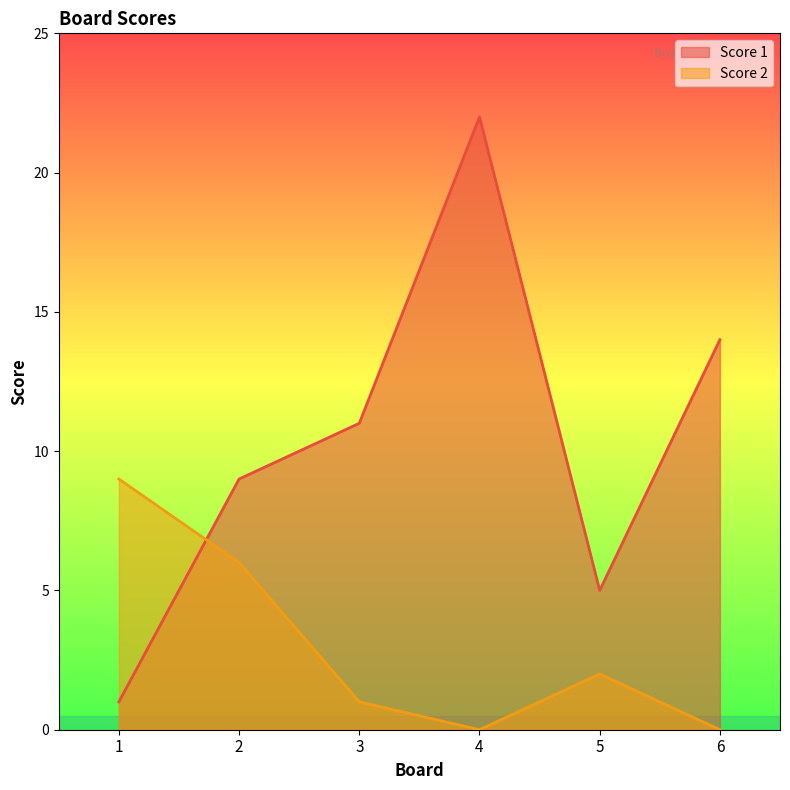

What is the spread (max minus min) of values at 1?

8